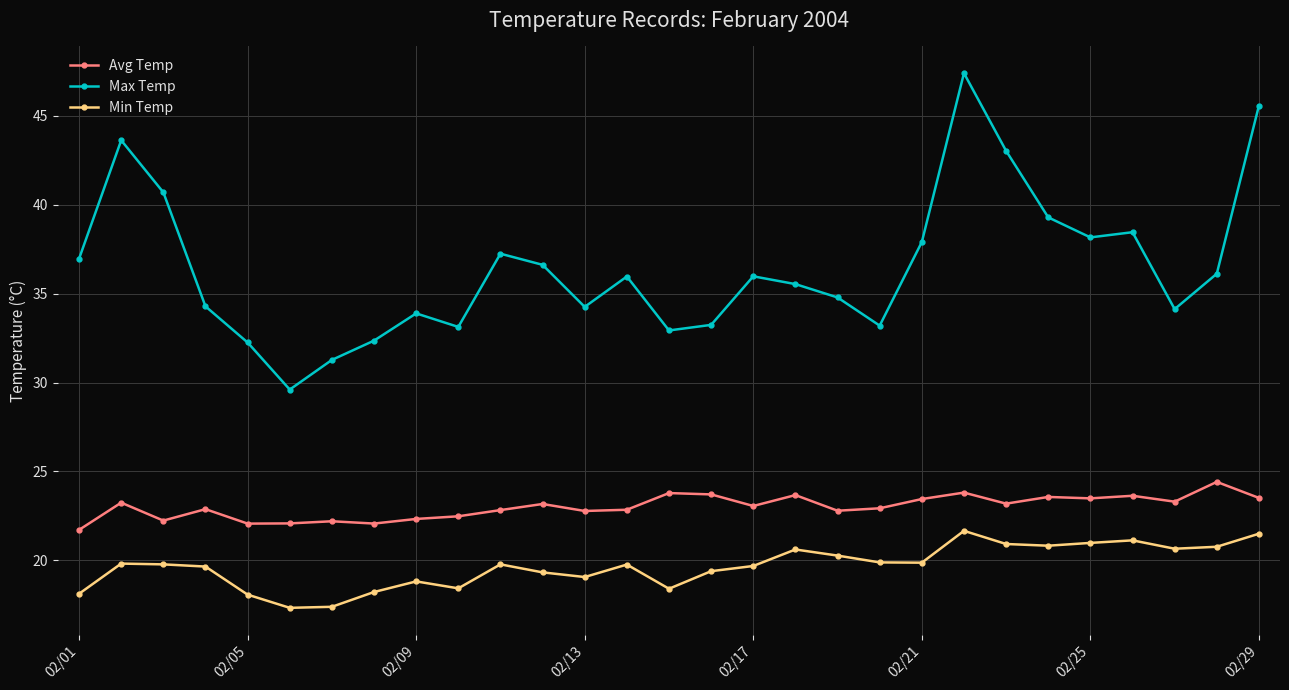

What is the value of the Avg Temp point at the 5th from the left?

22.1